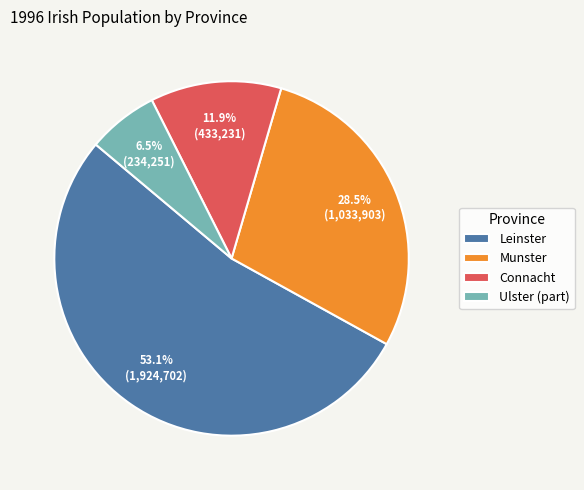

Which category has the biggest portion of the pie?

Leinster